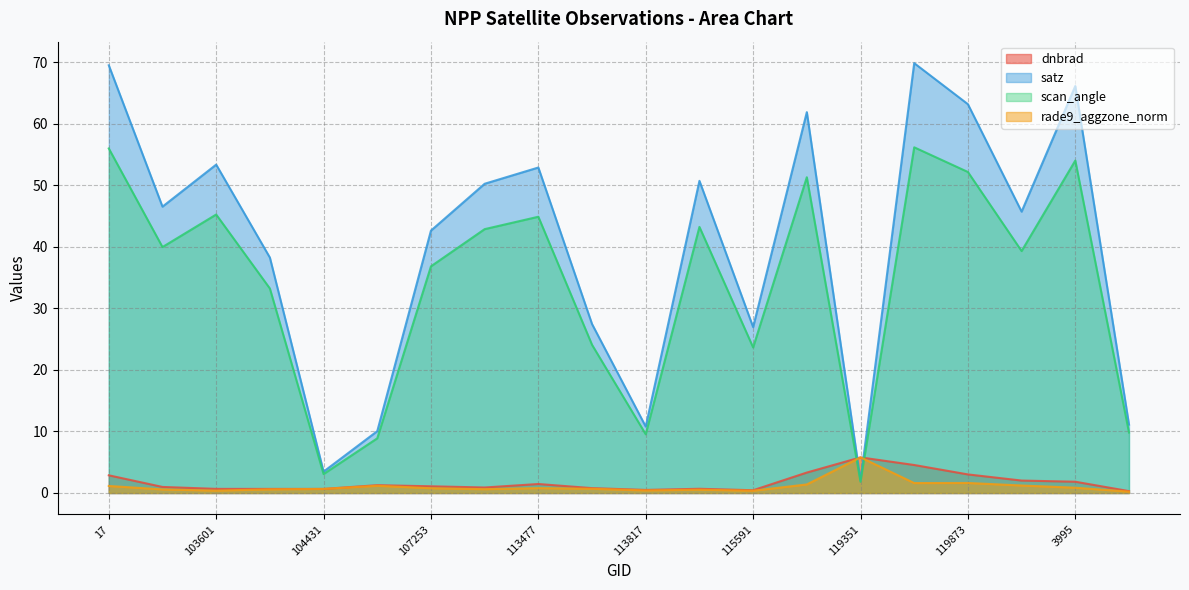

The scan_angle series shows 15.3 at 115591. True or false?

False